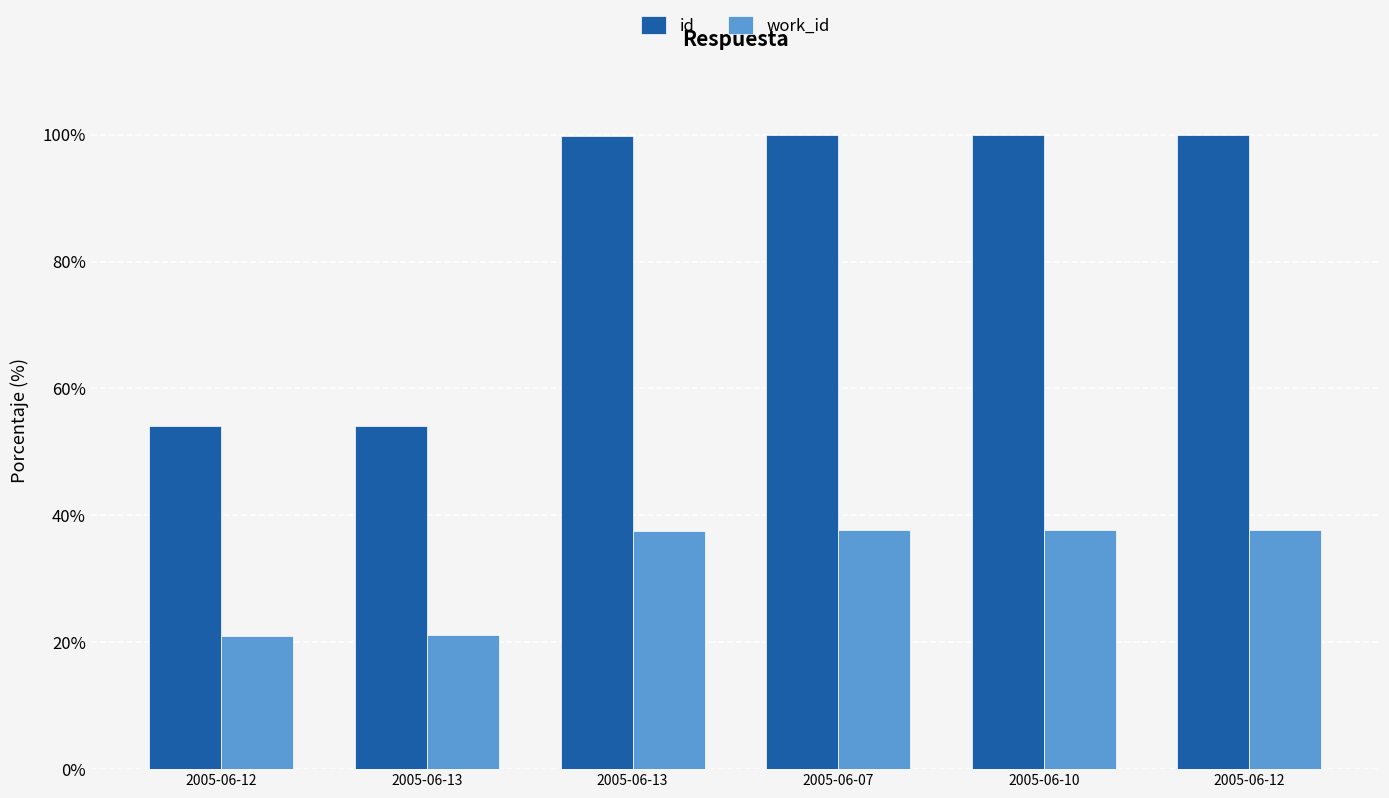

What is the minimum value shown in the chart?

21.1